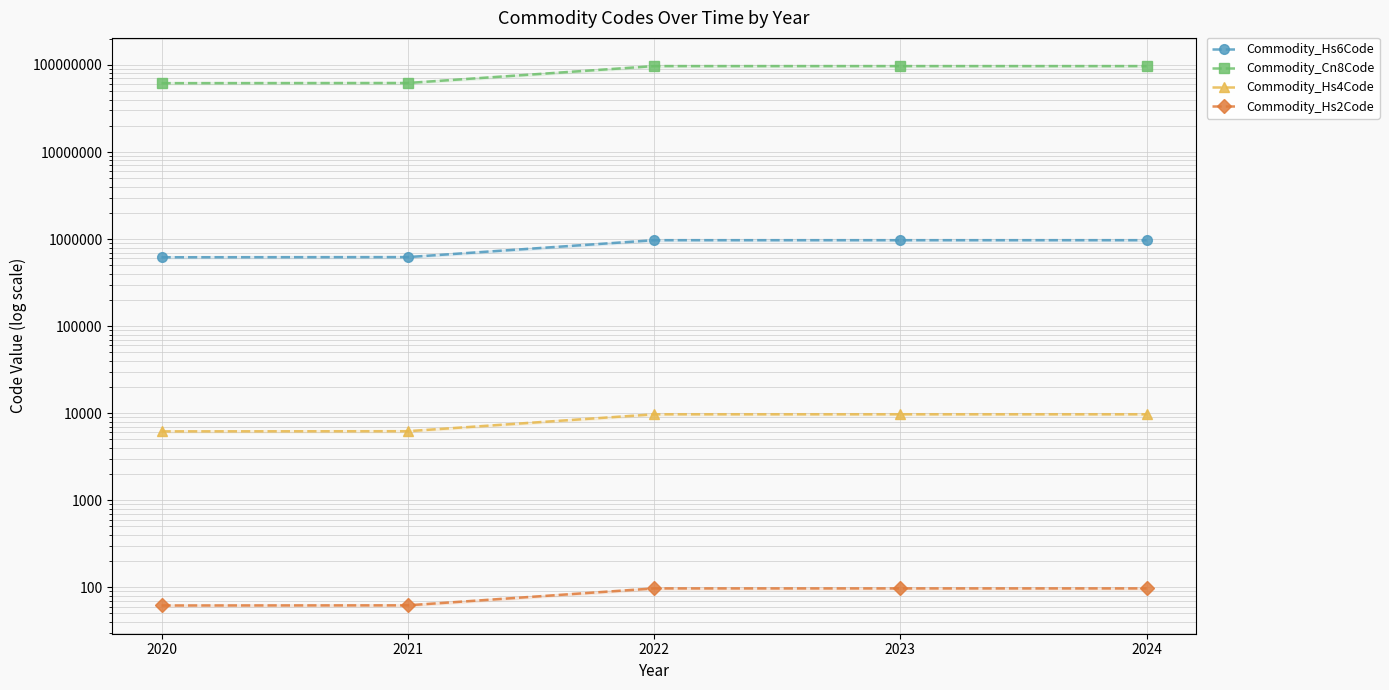

List the series in order of their peak value, highest first.

Commodity_Cn8Code, Commodity_Hs6Code, Commodity_Hs4Code, Commodity_Hs2Code